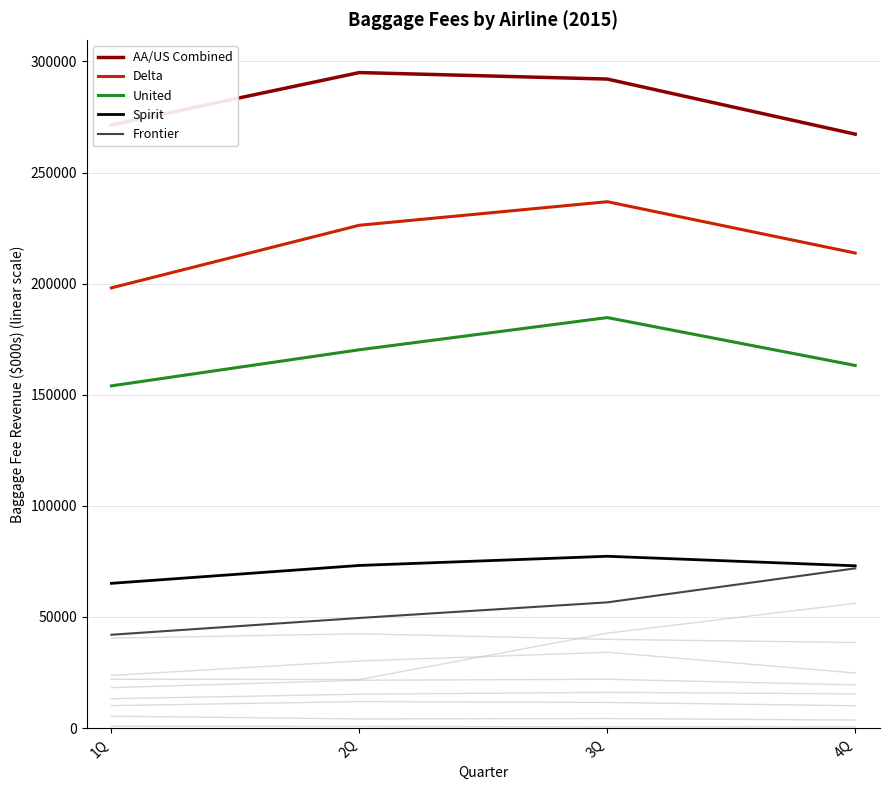

Reading left to right, extract all data points from this chart.

1Q: AA/US Combined=271449	Delta=198119	United=154022	Spirit=65148	Frontier=42011	Allegiant=40444	JetBlue=21992	Alaska=23686	Hawaiian=18212	Virgin America=13230	Southwest=10112	Sun Country=5364	Island Air Hawaii=874
2Q: AA/US Combined=295015	Delta=226294	United=170257	Spirit=73196	Frontier=49565	Allegiant=42463	JetBlue=21848	Alaska=30215	Hawaiian=21527	Virgin America=15247	Southwest=11924	Sun Country=4124	Island Air Hawaii=744
3Q: AA/US Combined=292089	Delta=236890	United=184740	Spirit=77328	Frontier=56582	Allegiant=39934	JetBlue=42717	Alaska=34127	Hawaiian=21965	Virgin America=16094	Southwest=11542	Sun Country=4312	Island Air Hawaii=572
4Q: AA/US Combined=267293	Delta=213799	United=163203	Spirit=73039	Frontier=71886	Allegiant=38523	JetBlue=56153	Alaska=24787	Hawaiian=19457	Virgin America=15388	Southwest=10058	Sun Country=3613	Island Air Hawaii=569